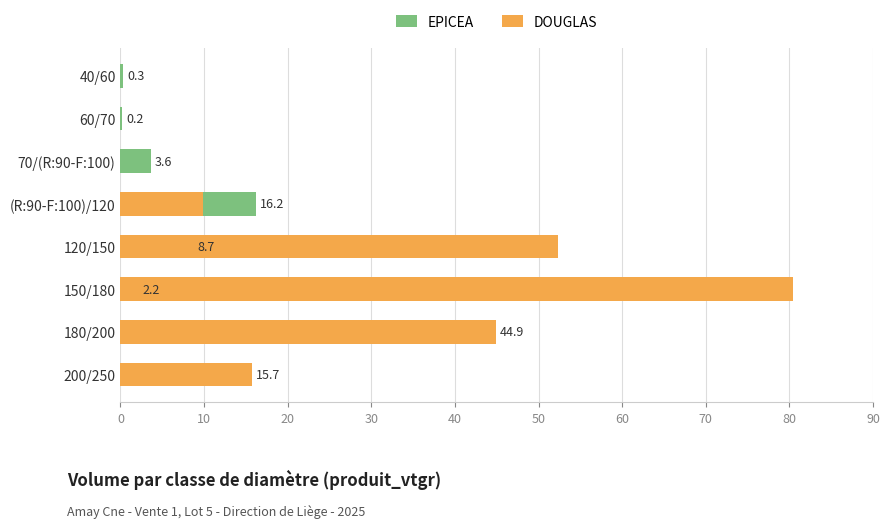

Reading right to left, extract all data points from this chart.

EPICEA: 0.0	0.0	2.2	8.7	16.2	3.6	0.2	0.3
DOUGLAS: 15.7	44.9	80.4	52.4	9.9	0.0	0.0	0.0